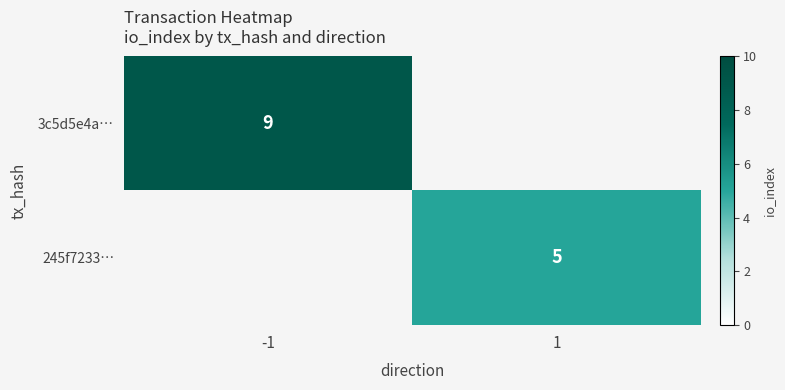

What is the minimum value shown in the chart?

5.0